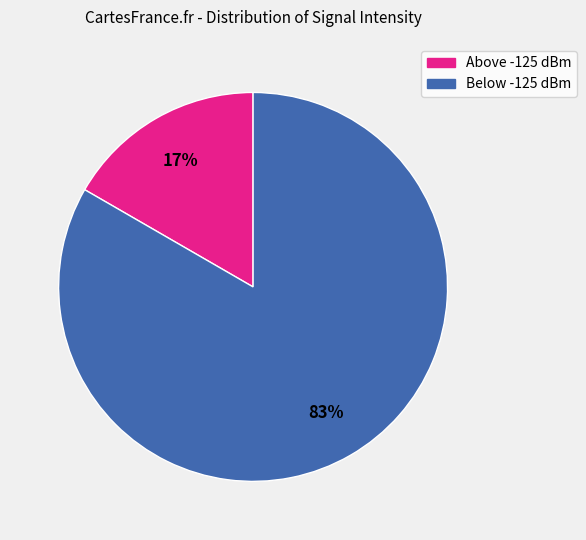

To the nearest percent, what is the average slice percentage?

50%